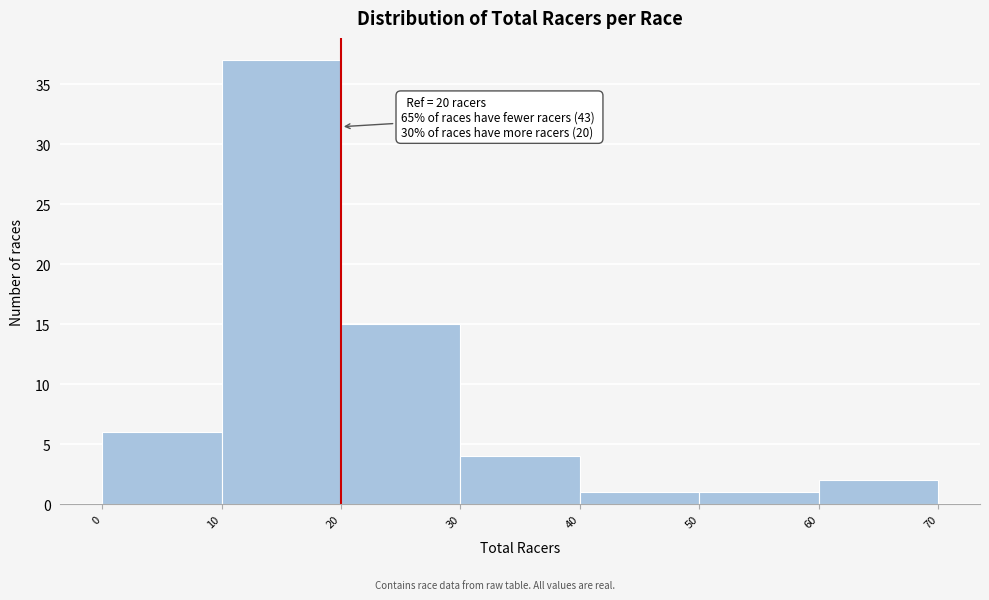

Which range on the x-axis has the tallest bar?

10 to 20